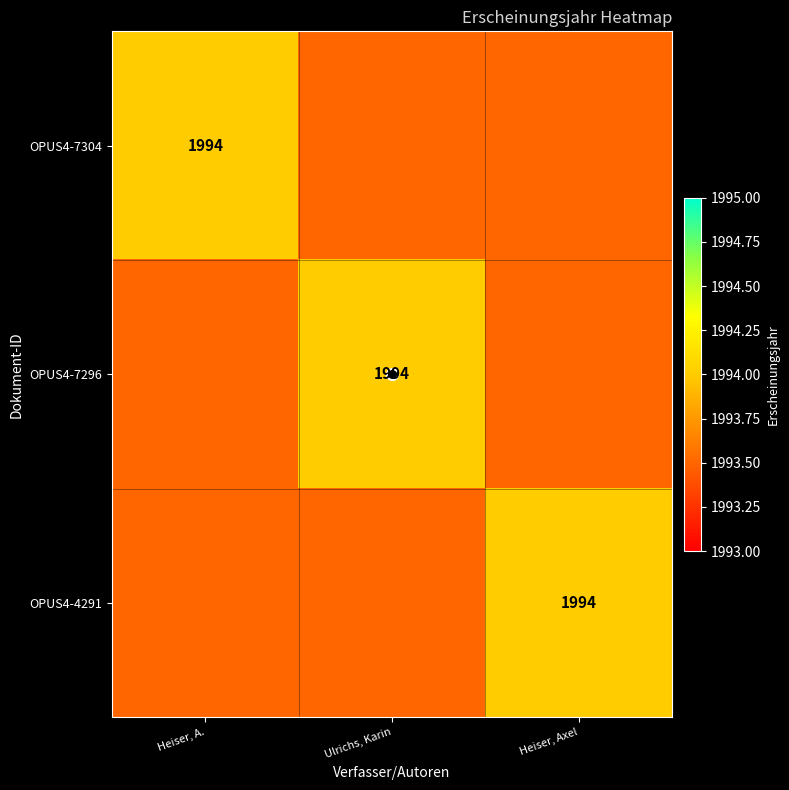

Between Heiser, Axel and Ulrichs, Karin, which is larger?

Heiser, Axel